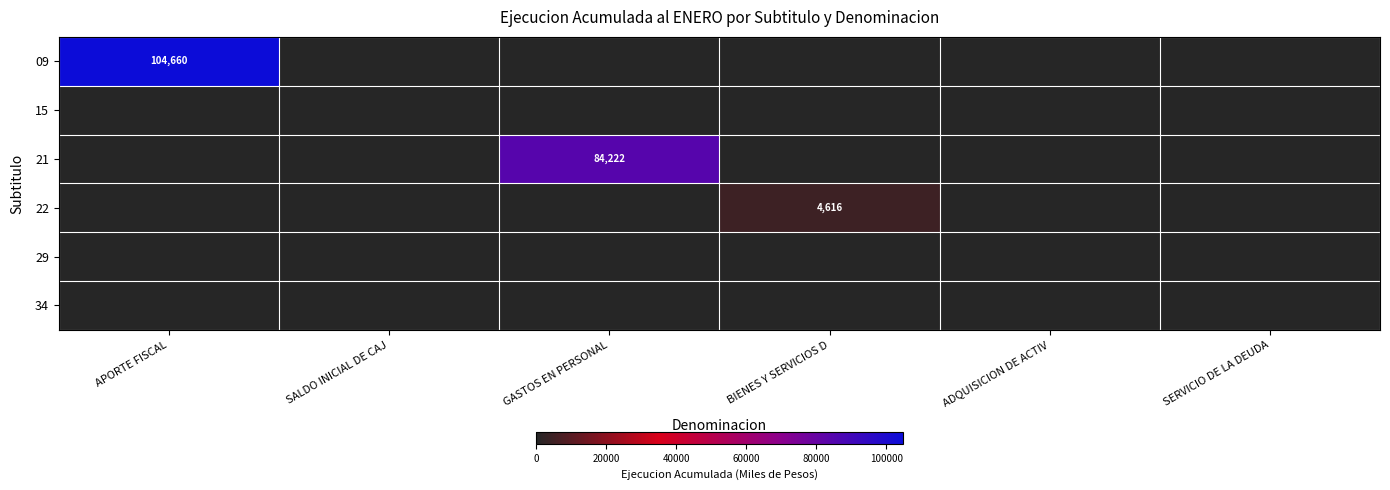

The 22 series shows 4616 at BIENES Y SERVICIOS D. True or false?

True